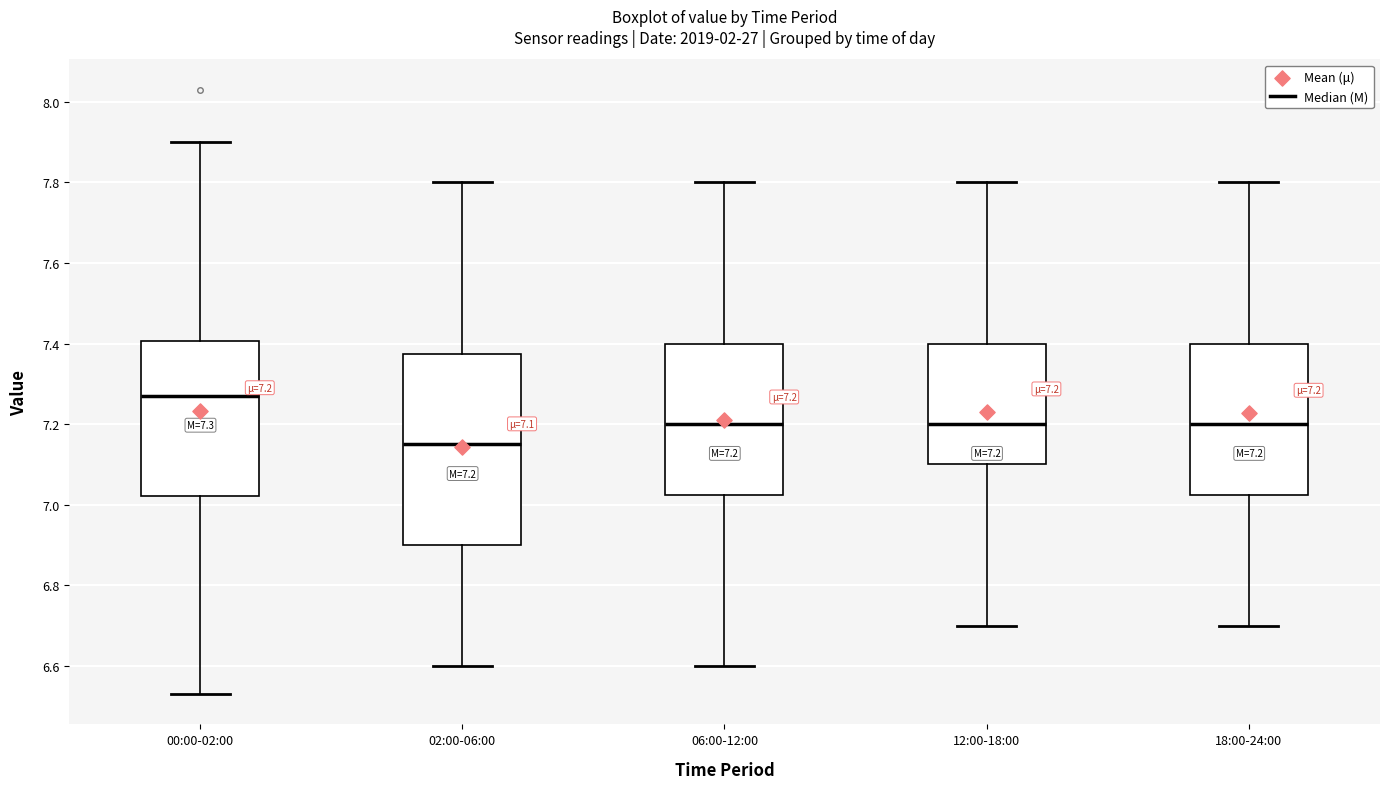

Which box's median line is the highest?

00:00-02:00